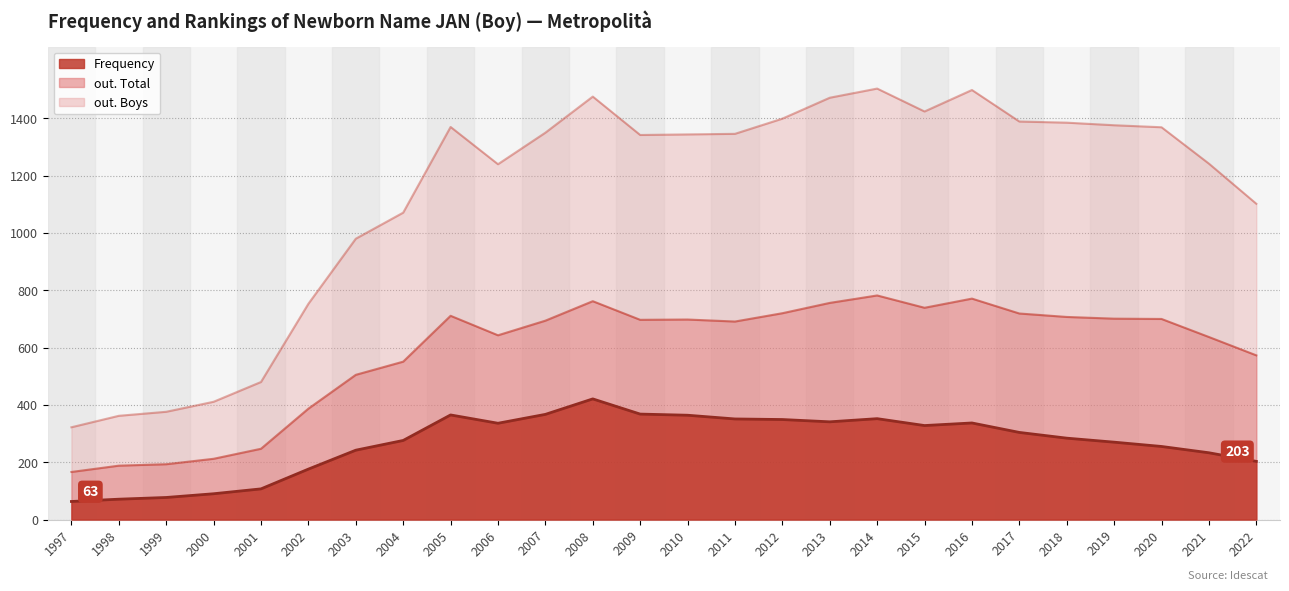

What is the maximum value shown in the chart?

1504